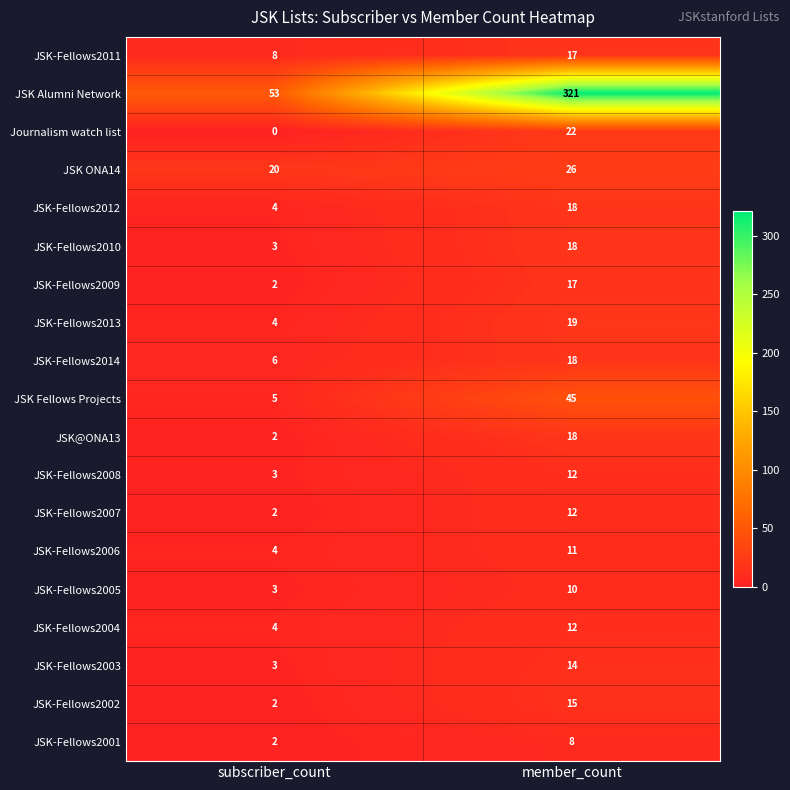

What is the total value across all series at subscriber_count?

130